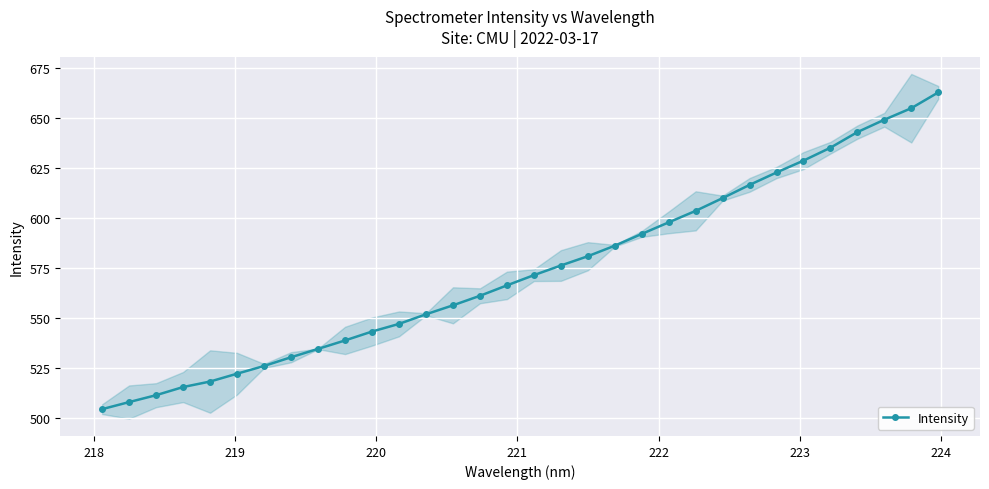

True or false: Intensity has more than 2 interior local peaks.

False